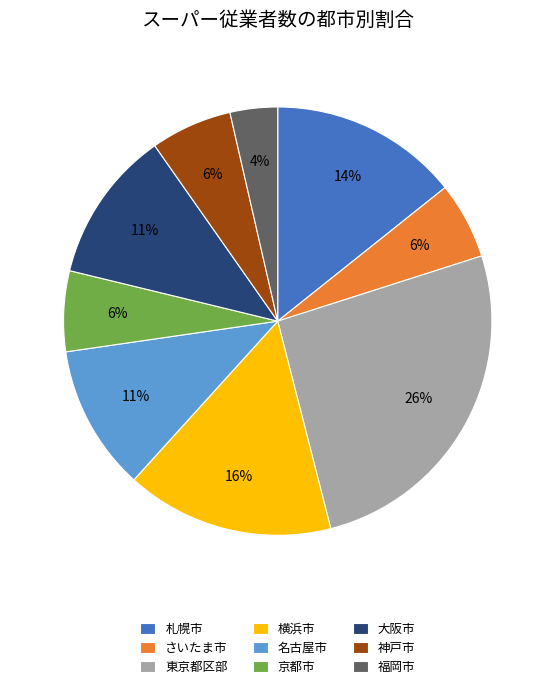

To the nearest percent, what portion does 名古屋市 represent?

11%